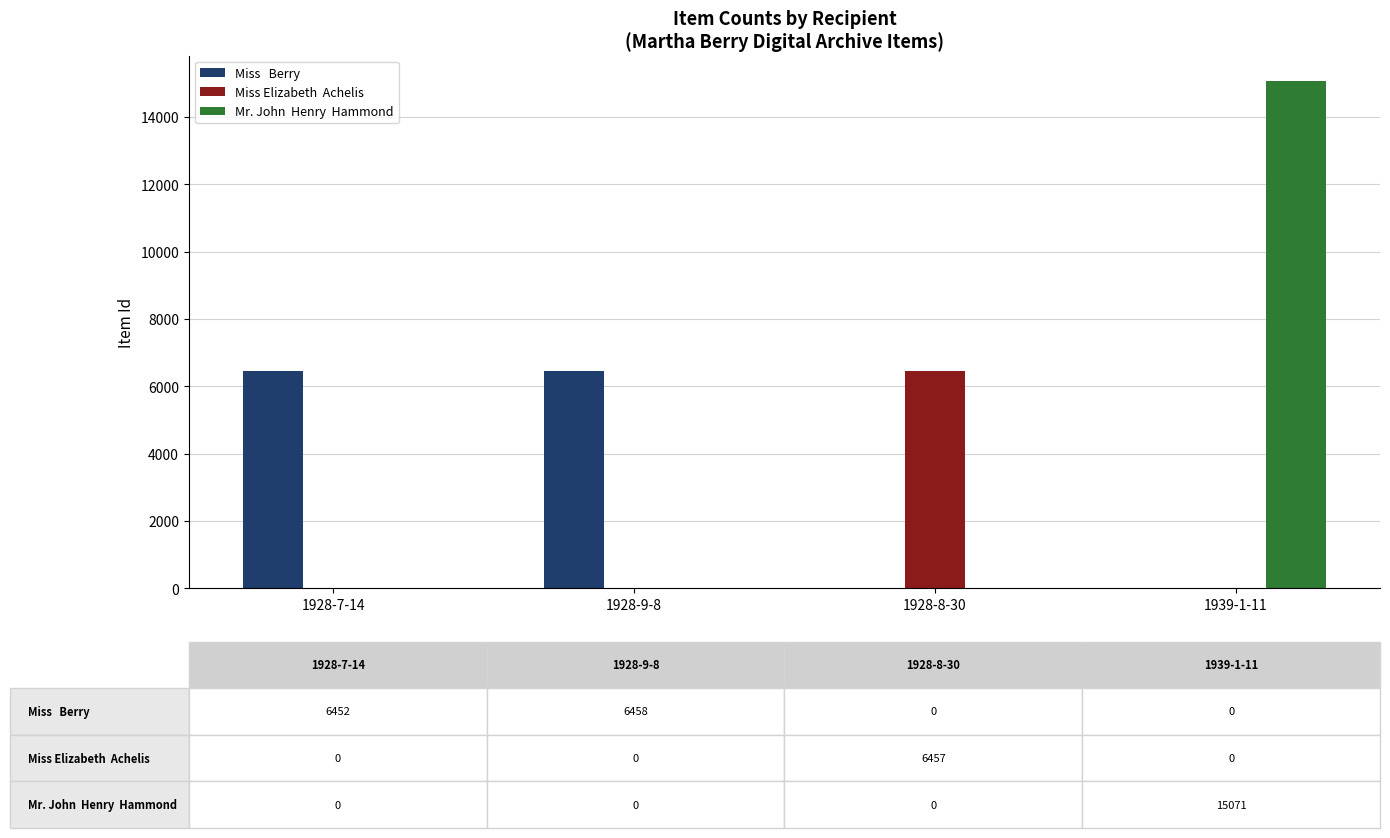

Which label corresponds to the largest value in the chart?

1939-1-11